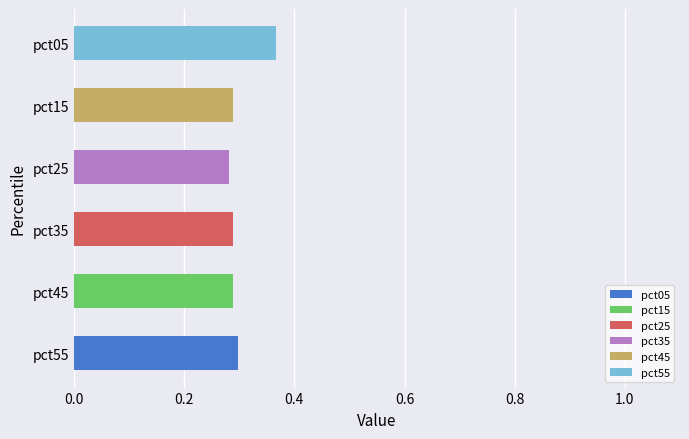

What is the change in value from pct35 to pct05?

+0.1